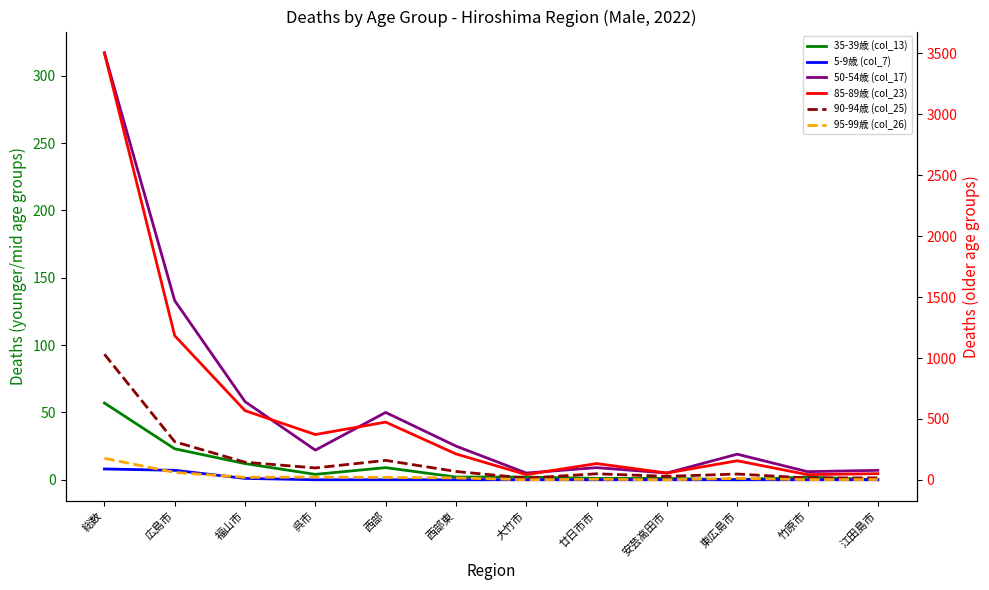

At how many categories does at least one series exceed 321?

5